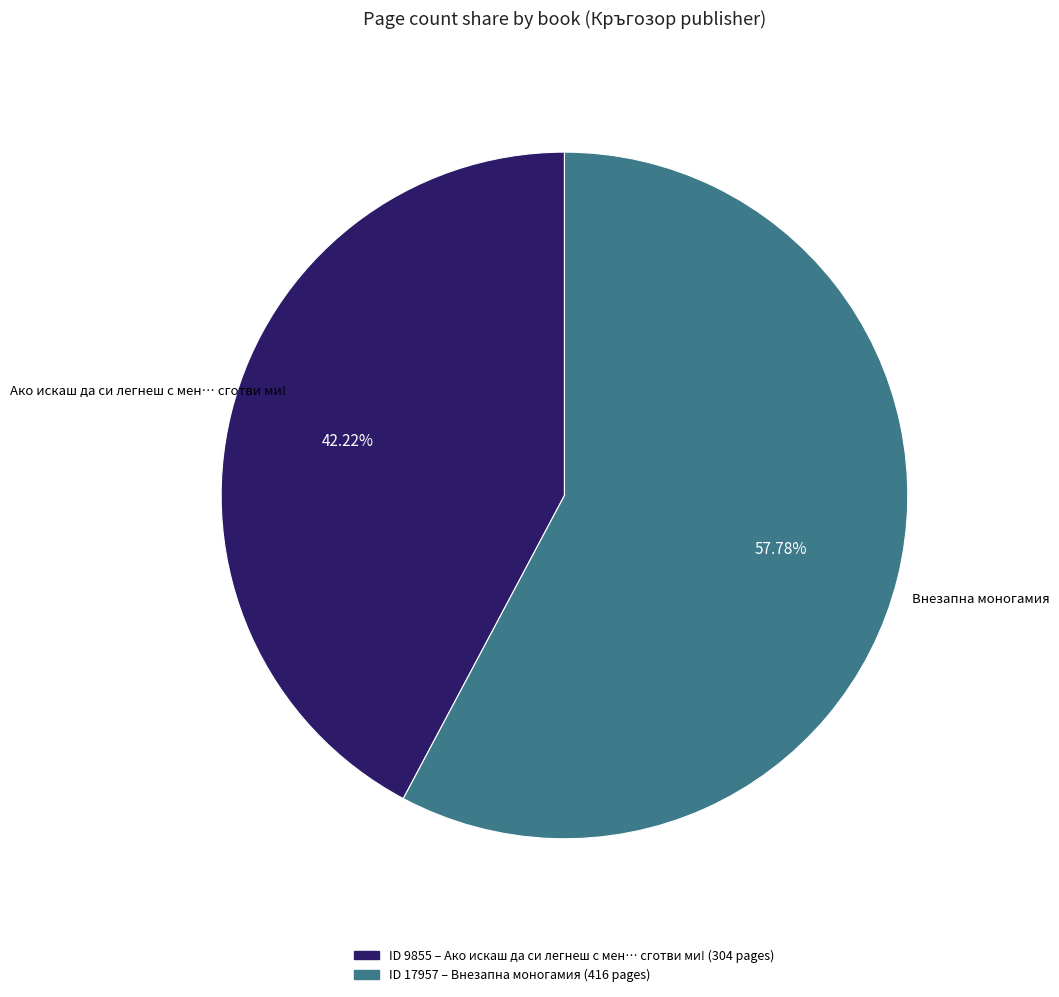

Is there any slice that represents more than half of the pie?

Yes